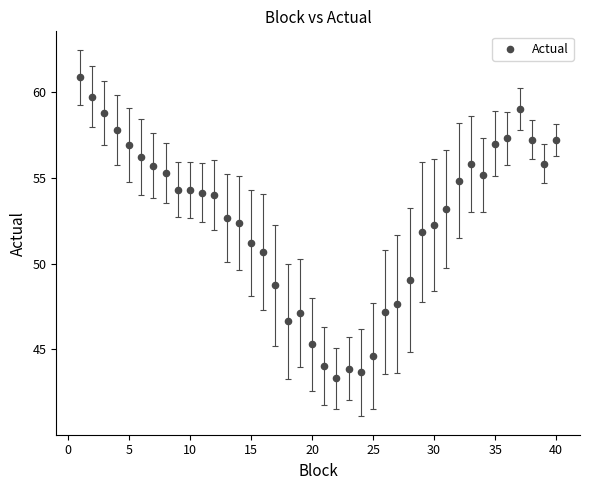

What is the range of Y values (max minus min)?

17.6